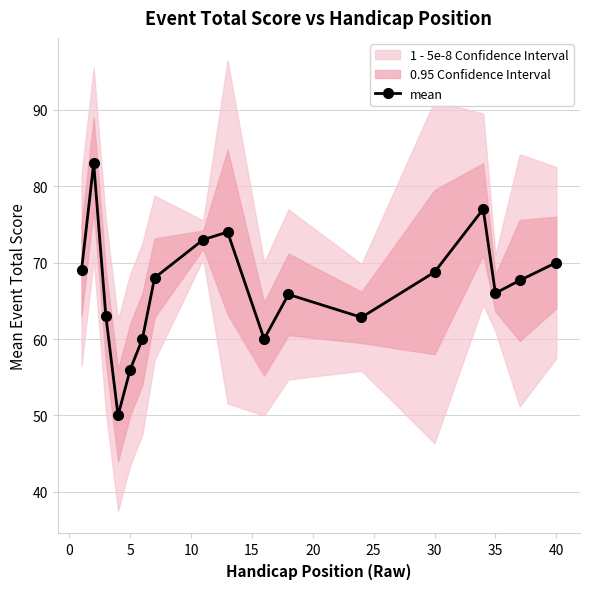

True or false: mean has more than 0 interior local peaks.

True